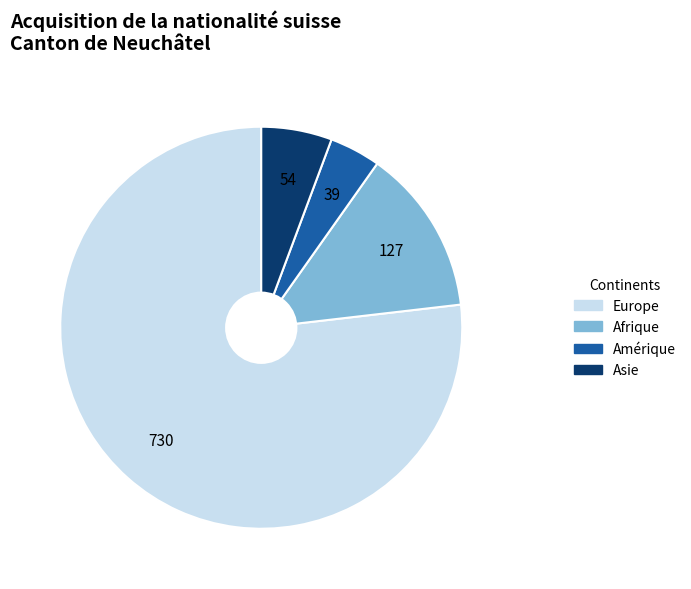

How many slices are in this pie chart?

4